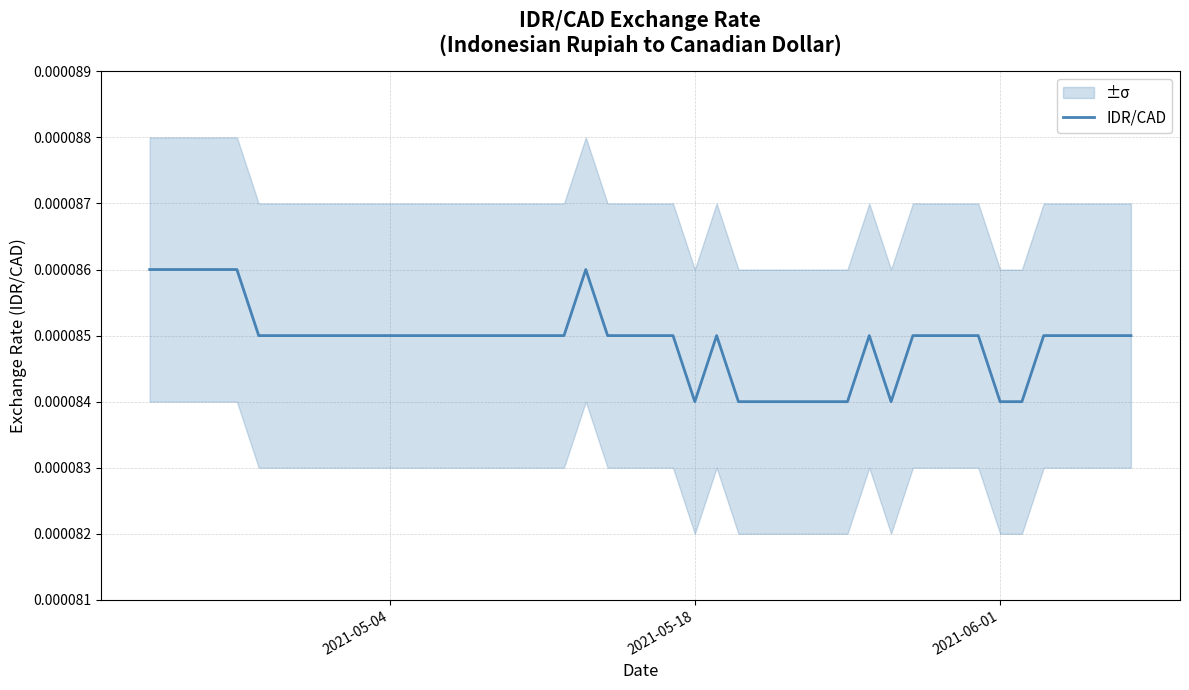

At which category does the data reach its first local valley?

2021-05-18